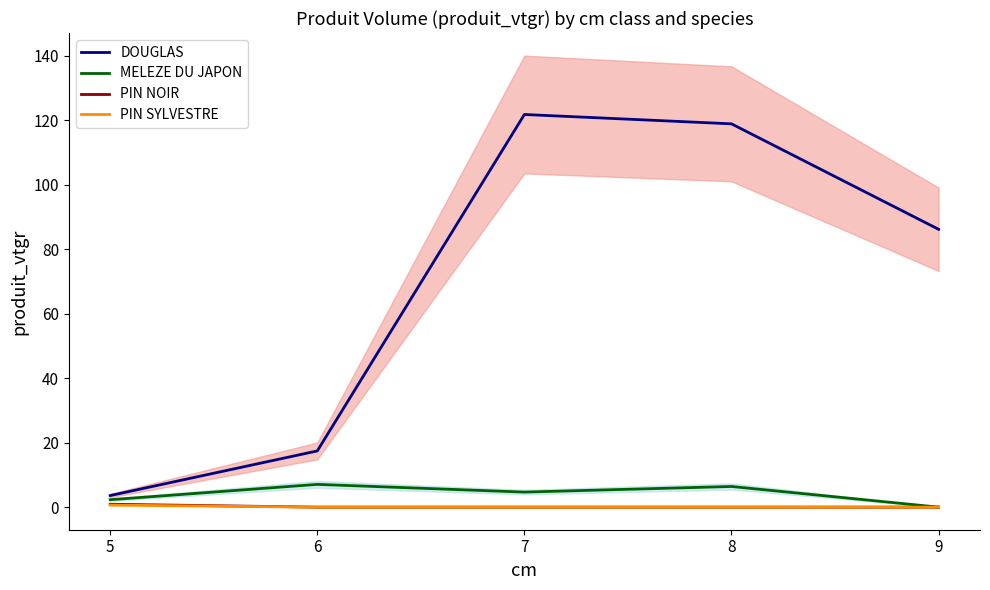

How many data points in DOUGLAS are above 86?

3